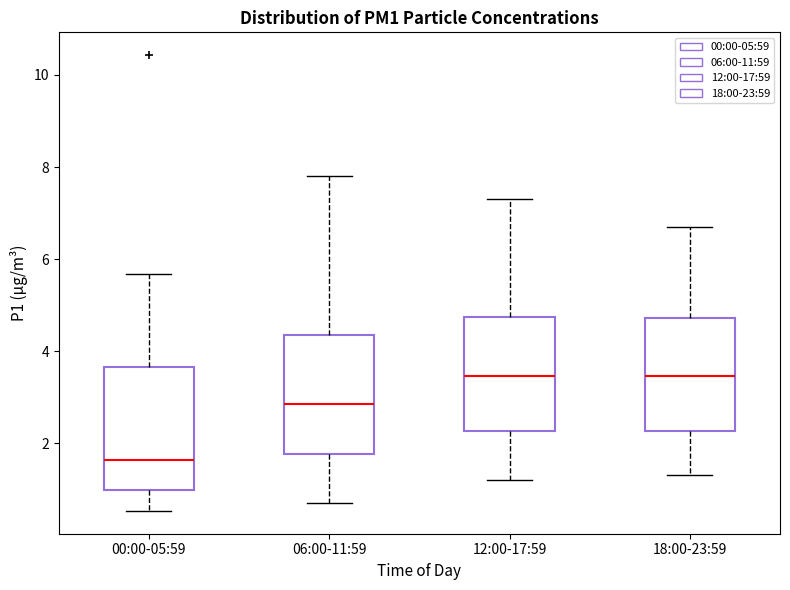

Where does the lower whisker of the box for 00:00-05:59 end on the y-axis? The values are not printed on the chart, so give them approximately, as read against the axis.

0.6